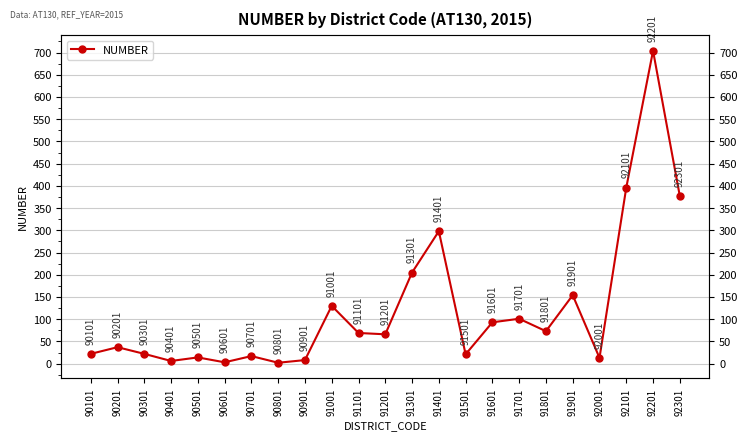

At which label does the data first exceed 66?

91001